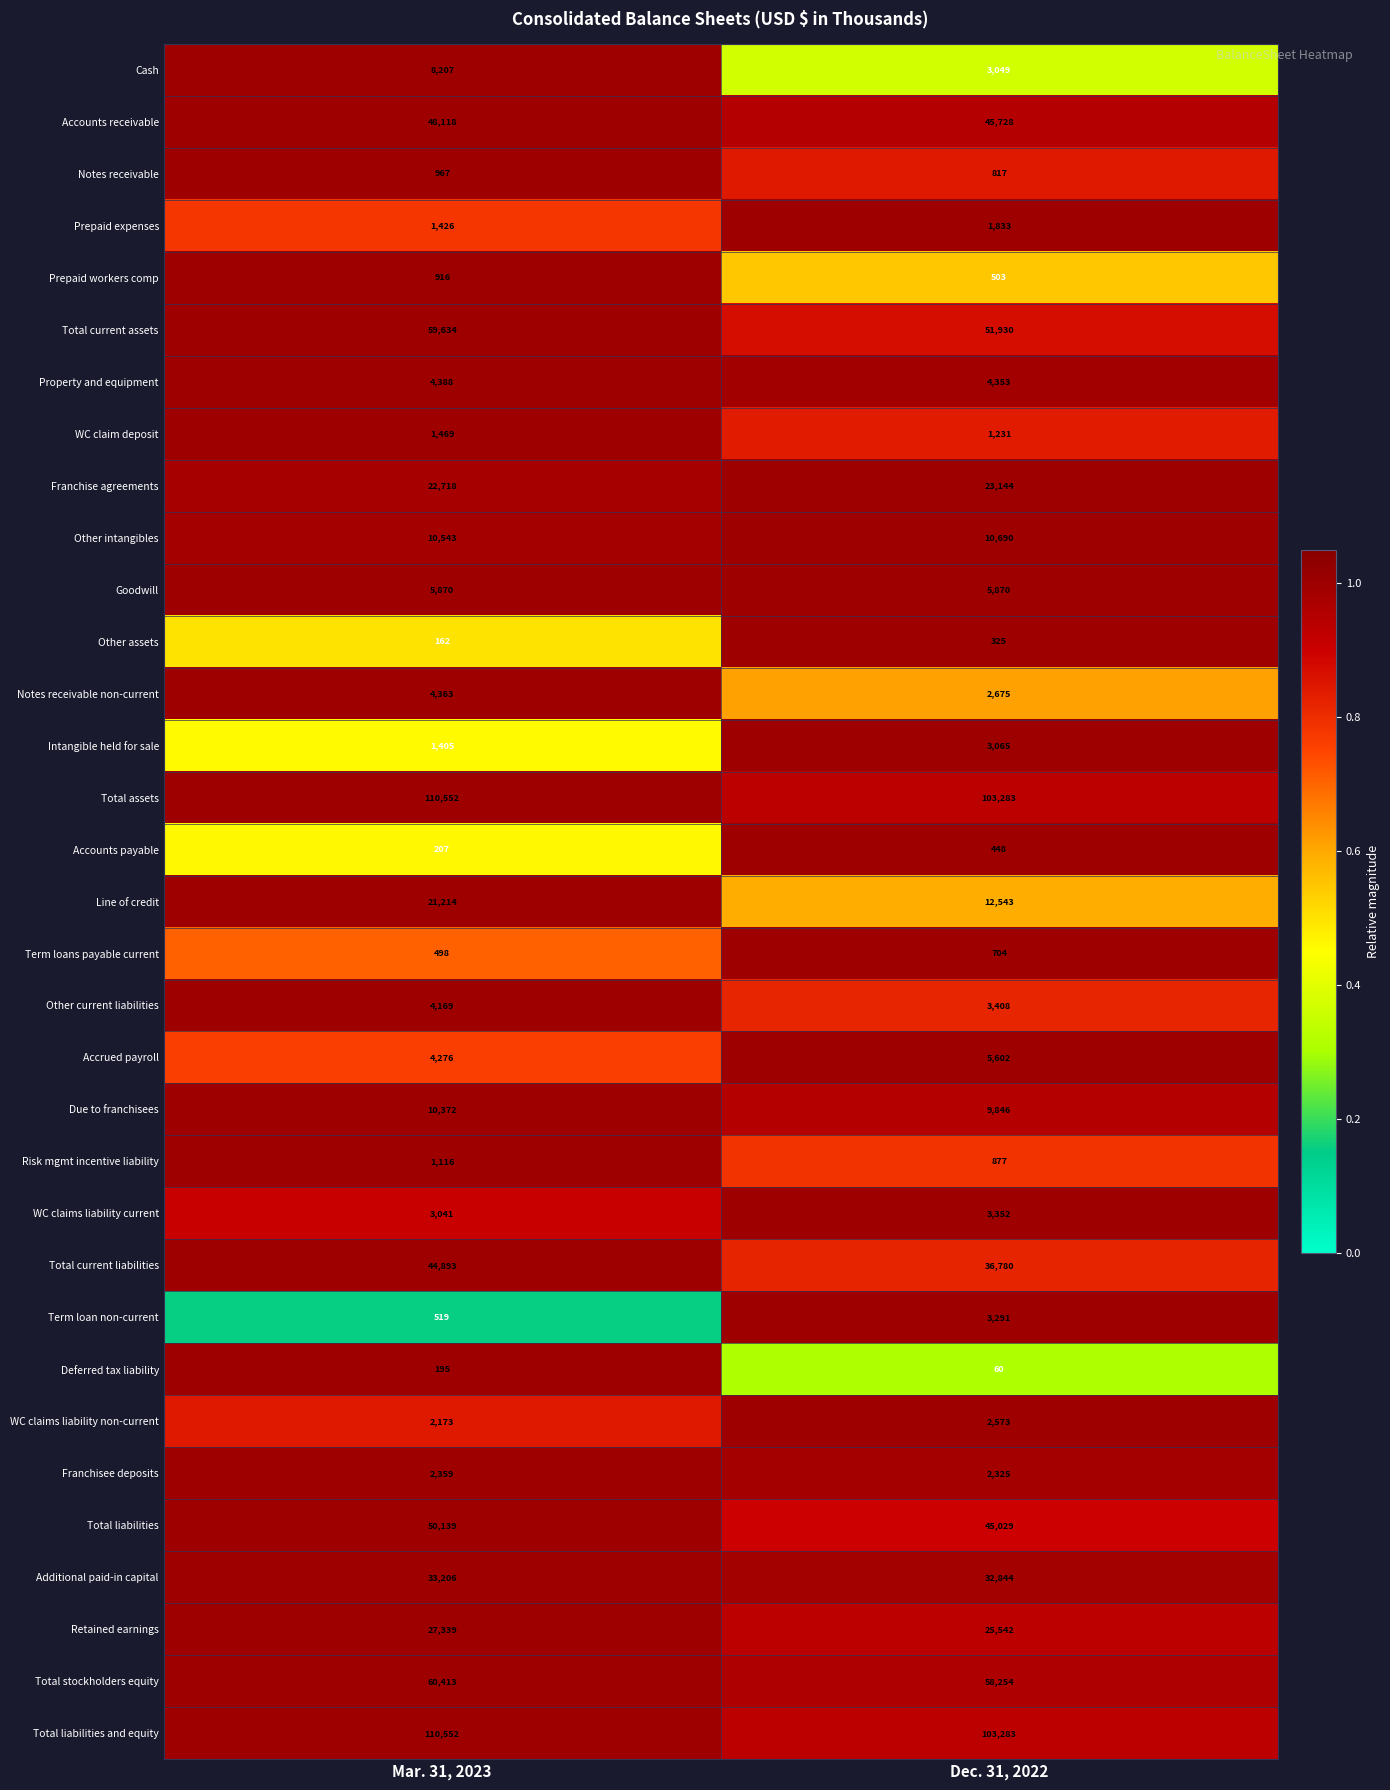

What is the difference between the maximum and minimum values in the Intangible held for sale series?

1660